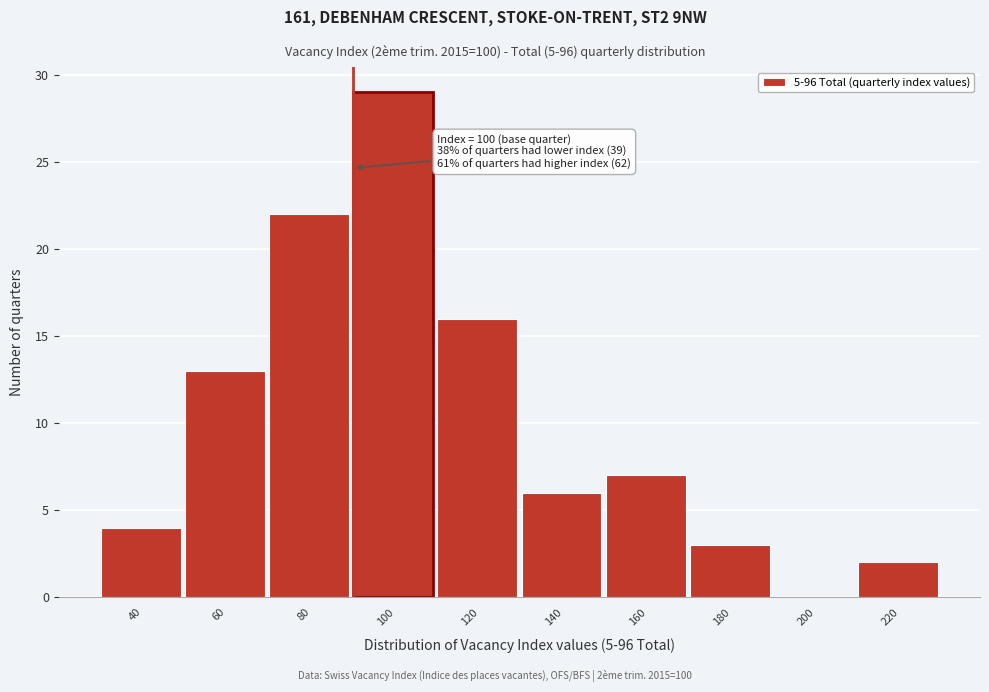

Reading left to right, extract all data points from this chart.

40=4	60=13	80=22	100=29	120=16	140=6	160=7	180=3	200=0	220=2